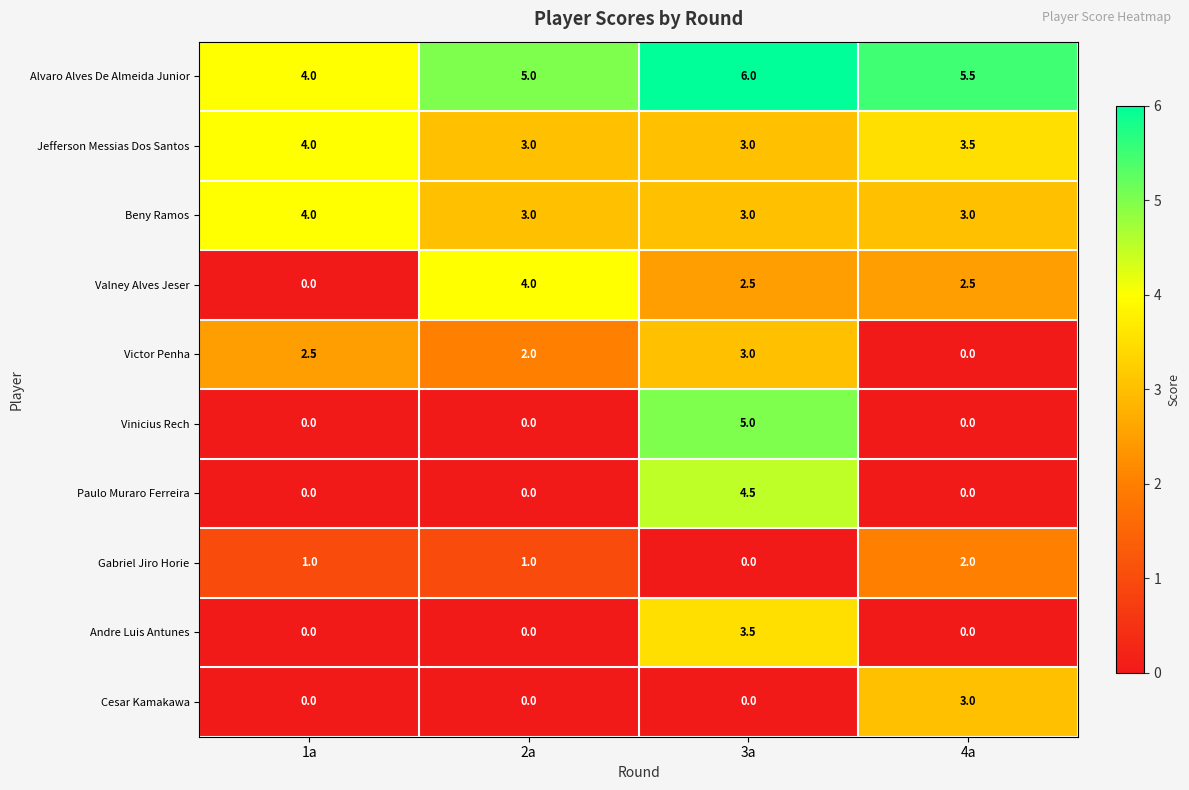

Where does the Victor Penha series first go above 2?

1a